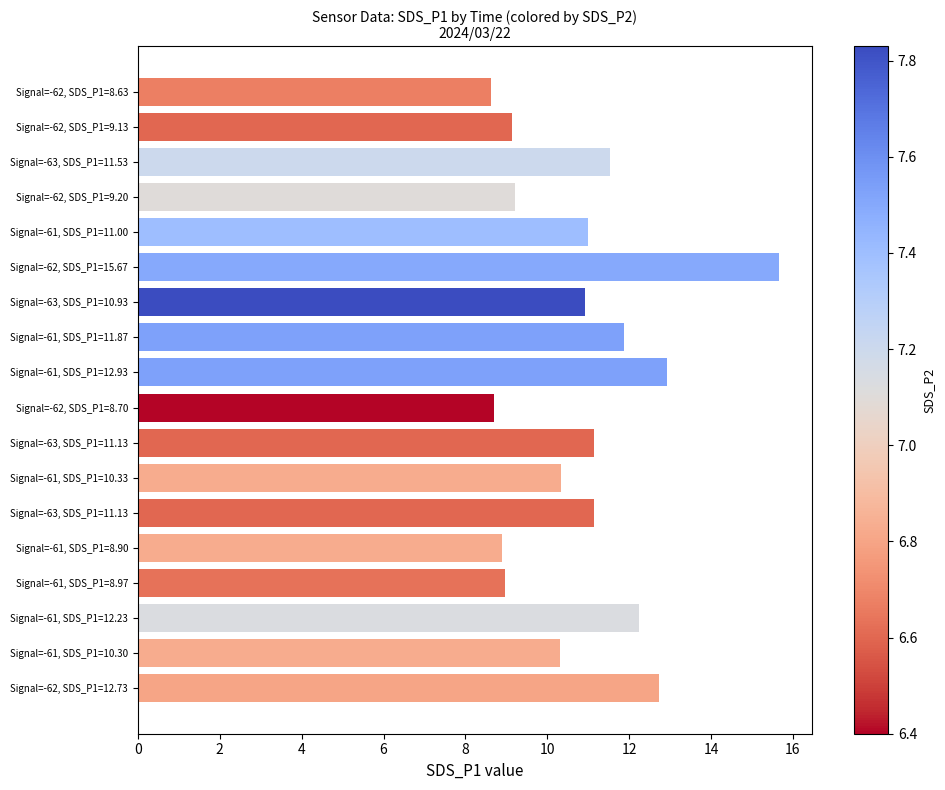

How many distinct data groups are displayed?

1